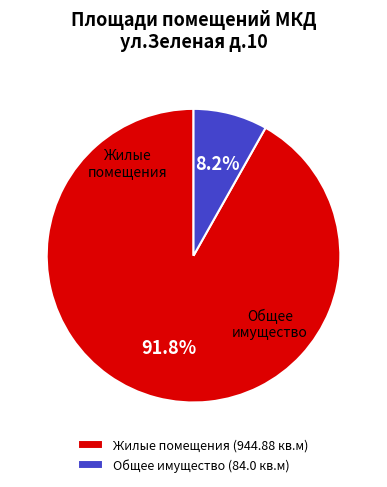

To the nearest percent, what is the average slice percentage?

50%